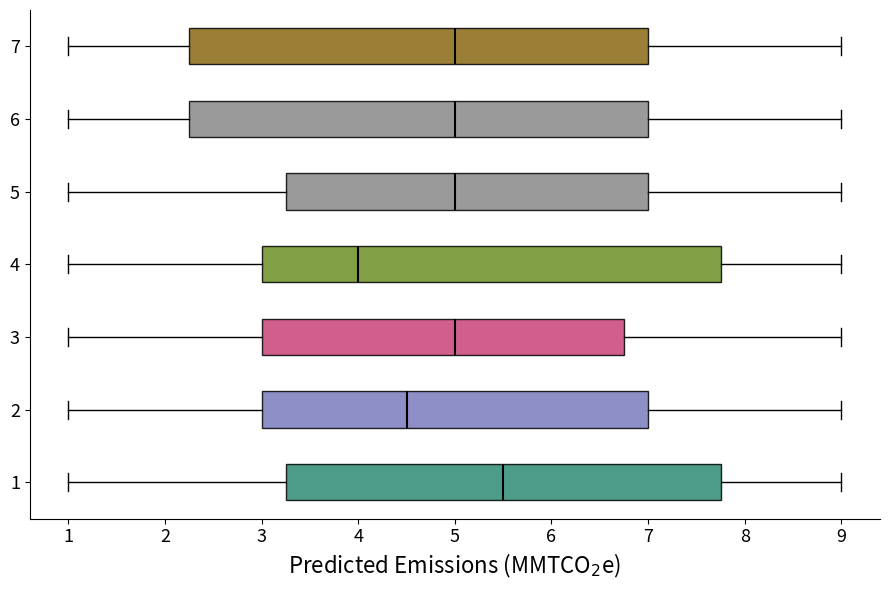

Where does the right whisker of the box at y = 5 end on the x-axis? The values are not printed on the chart, so give them approximately, as read against the axis.

9.0